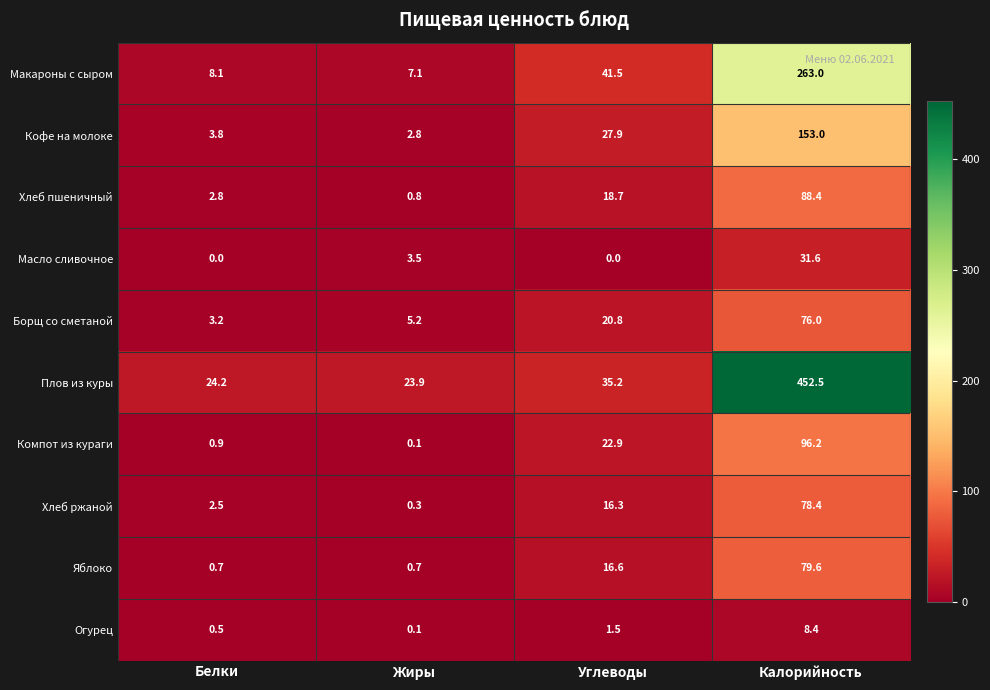

Is it true that Яблоко equals 9.9 at Углеводы?

False